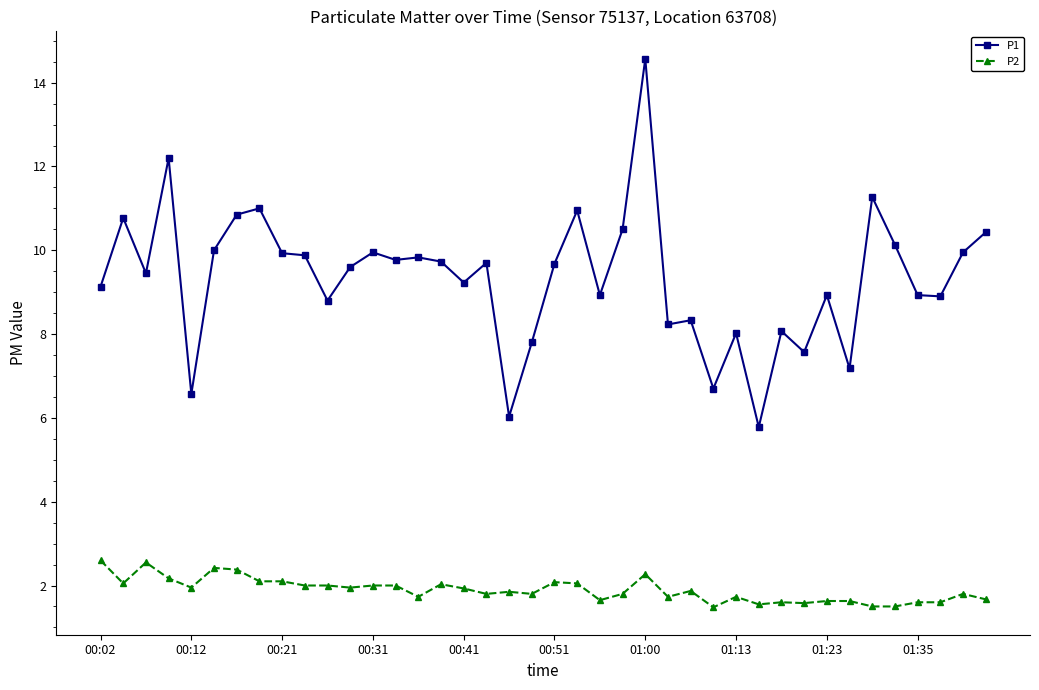

What is the minimum value for P2?

1.5